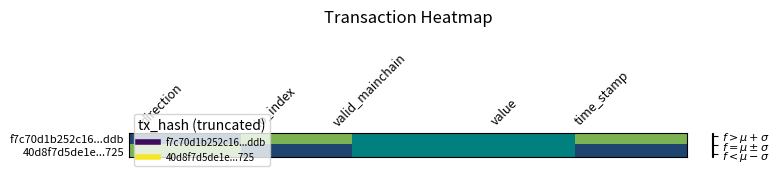

At time_stamp, list the series in order from smallest to largest.

40d8f7d5de1e...725, f7c70d1b252c16...ddb